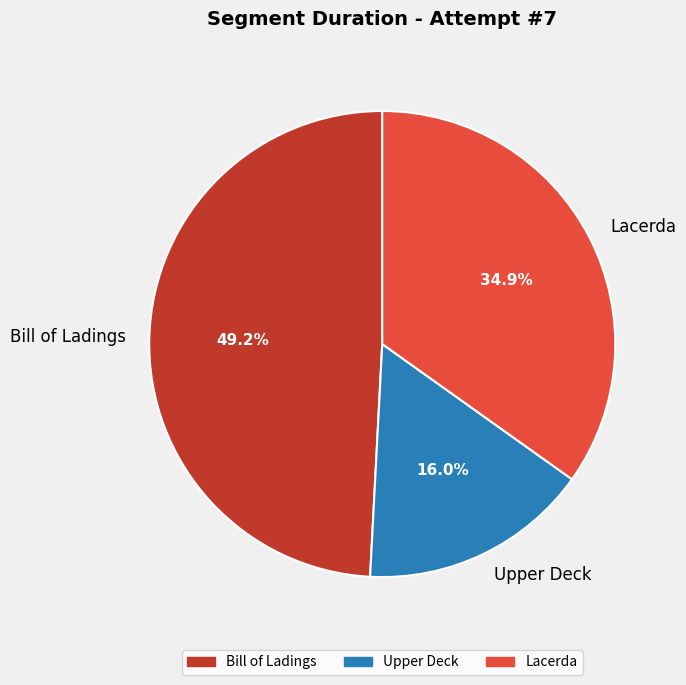

How many segments does this pie chart have?

3